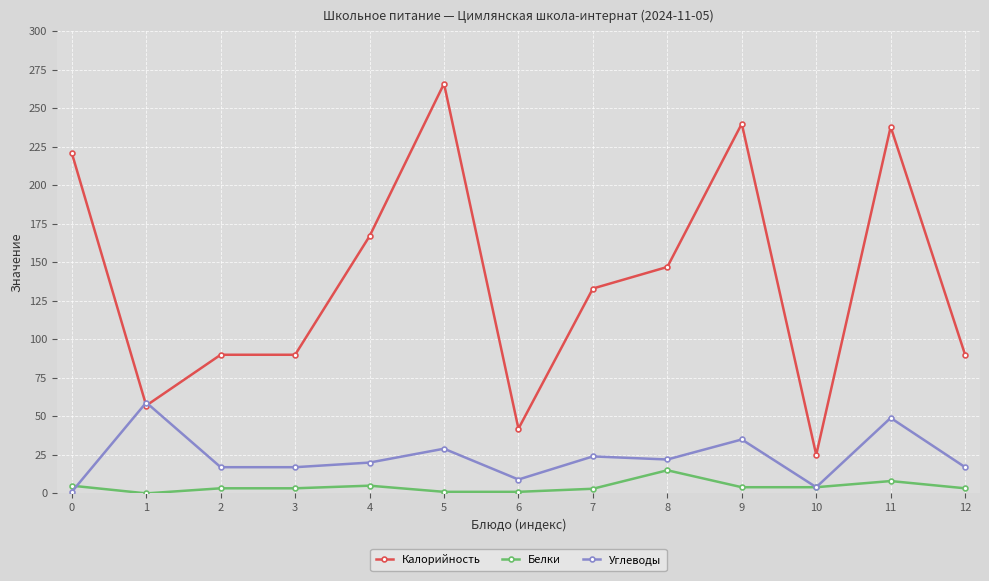

True or false: Калорийность and Белки intersect in this chart.

False